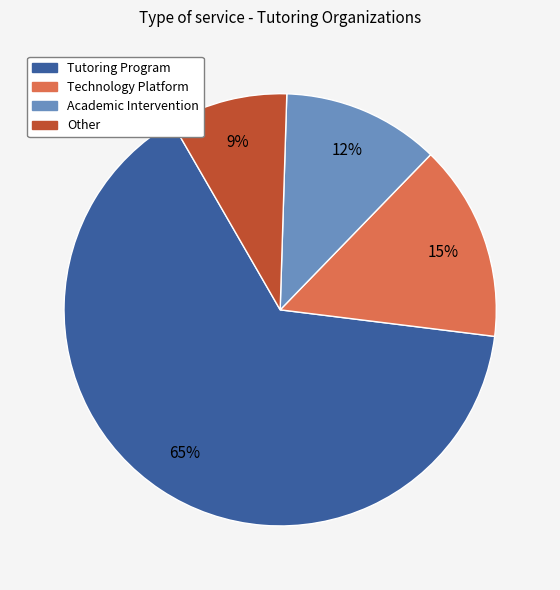

How many segments does this pie chart have?

4